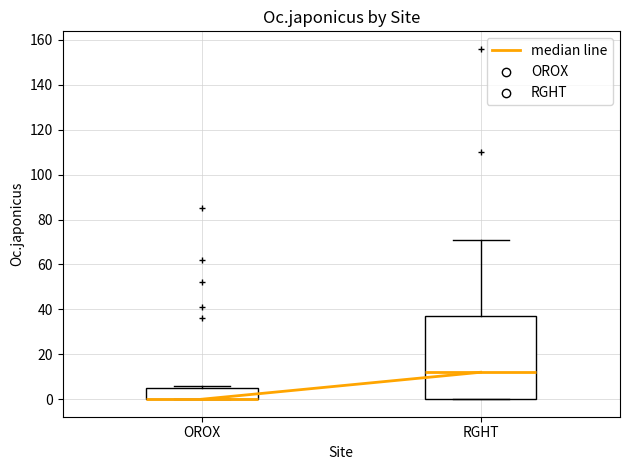

Which box is the tallest, from its lower edge to its upper edge?

RGHT